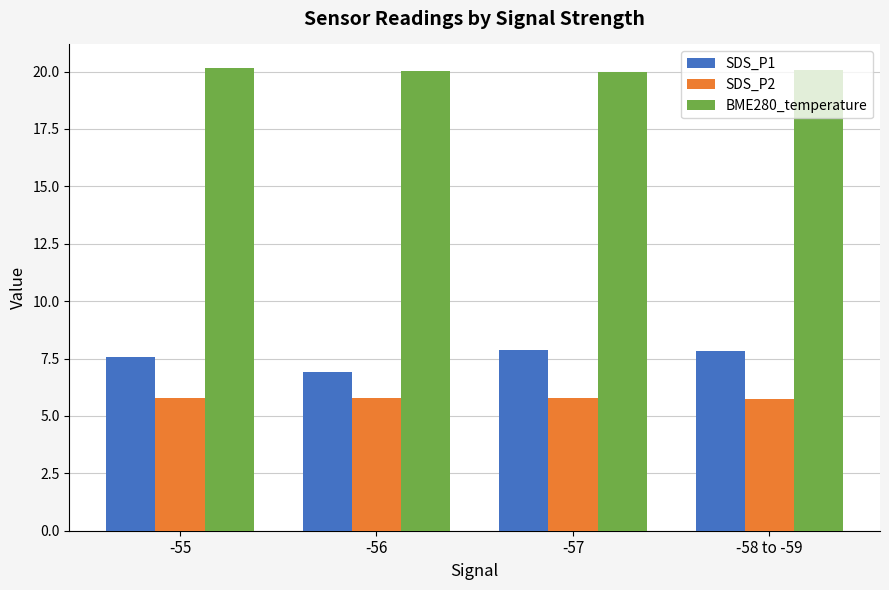

What is the minimum value for BME280_temperature?

20.0